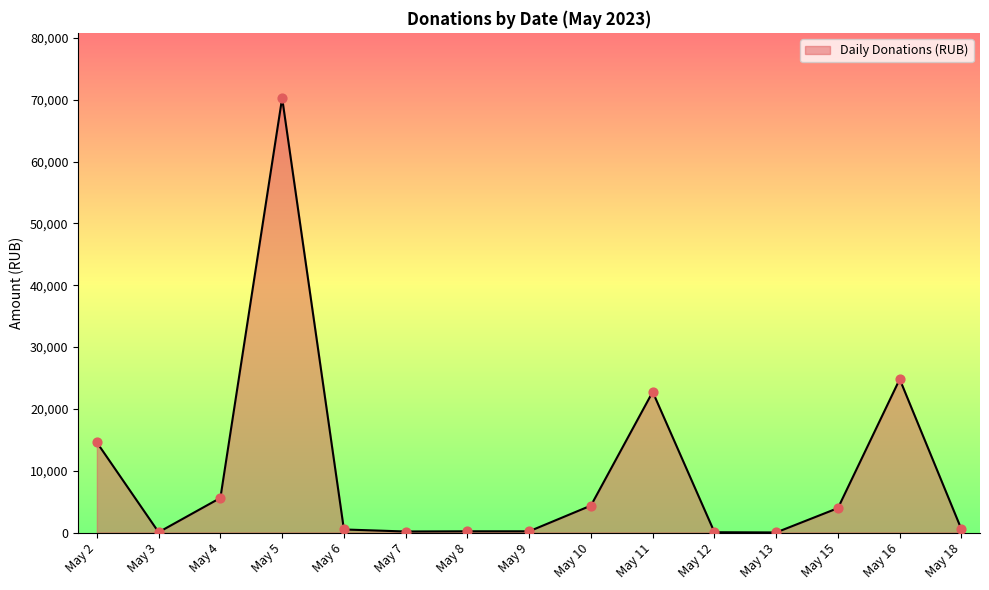

What is the change in value from May 10 to May 11?

+18390.0